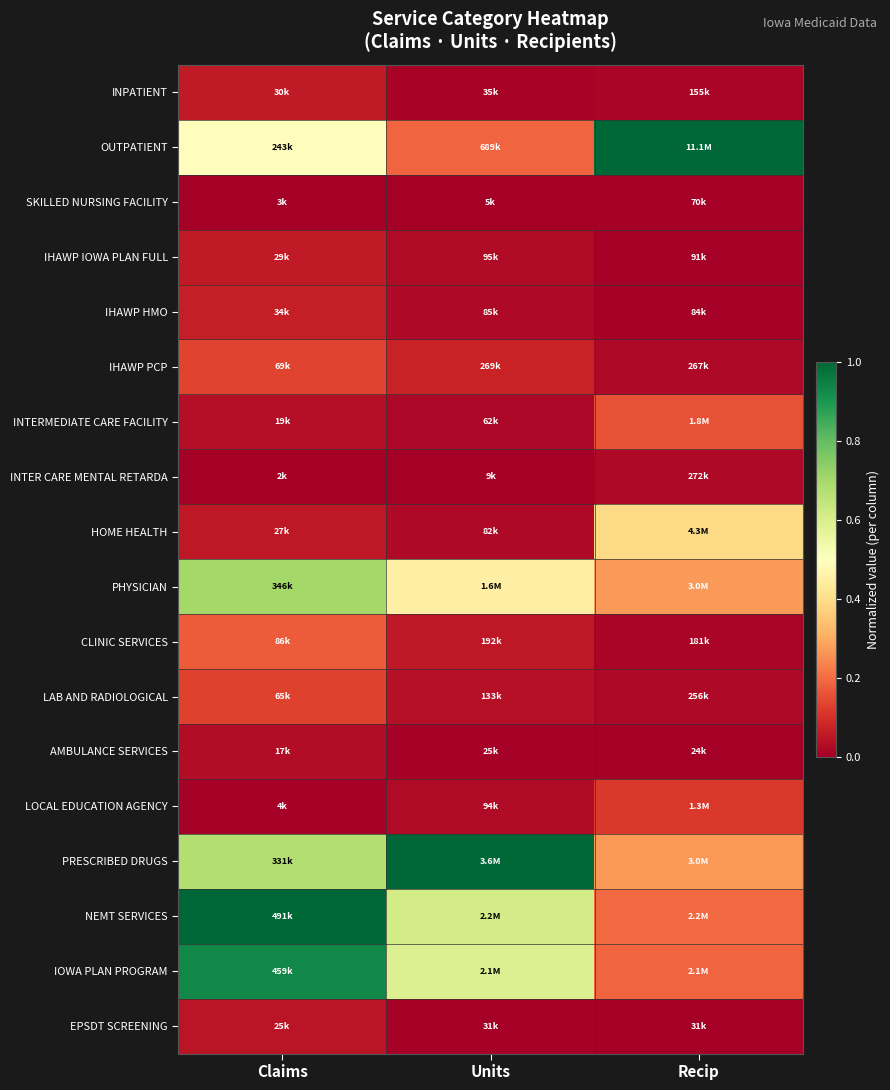

Which has a higher value, Recip or Claims?

Claims